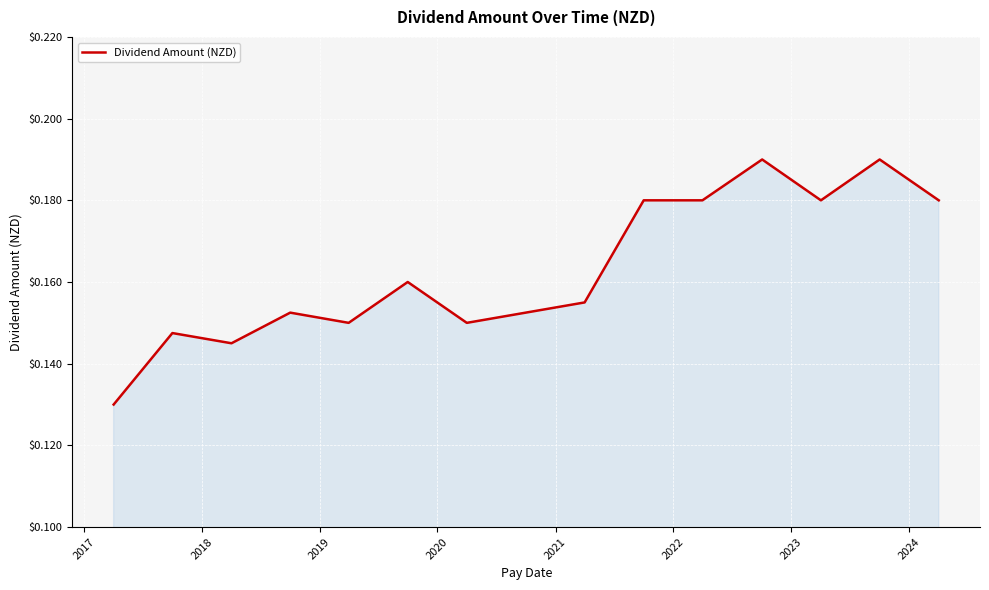

How many lines are shown in the chart?

1